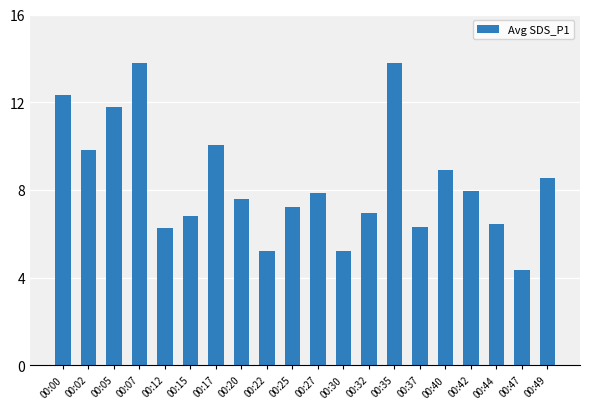

The chart shows a value of 12.3 at 00:00. True or false?

True